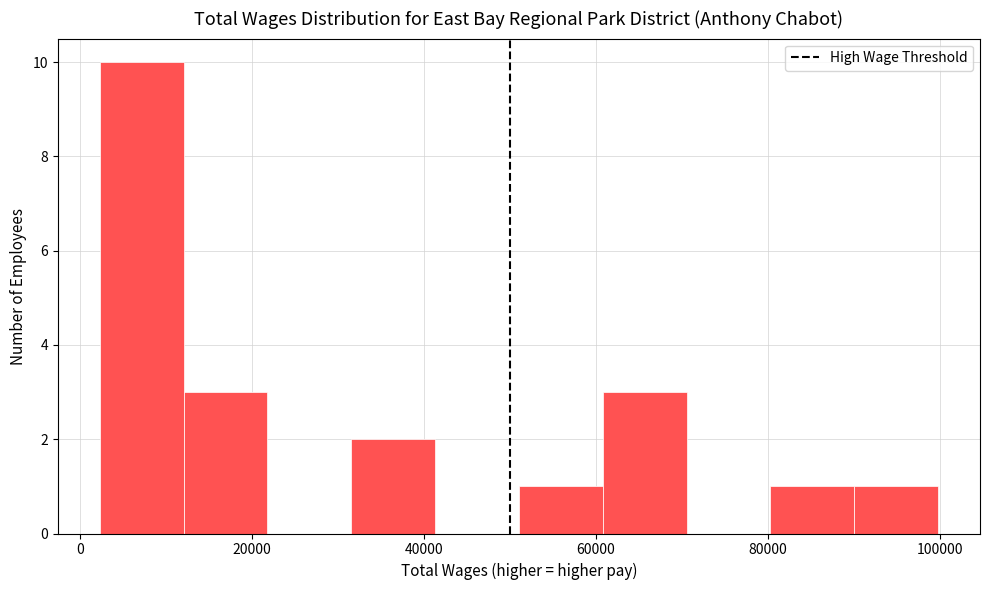

Which range on the x-axis has the tallest bar?

2000 to 12000